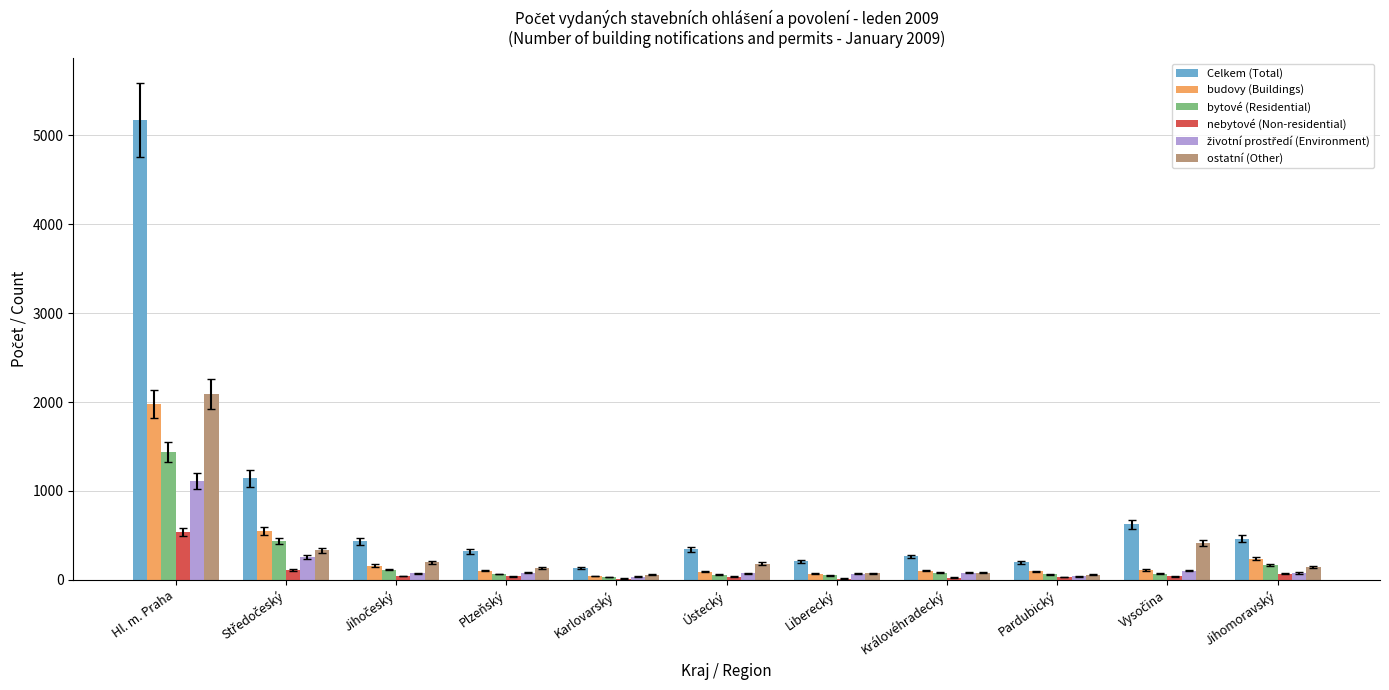

Which category has the highest value in the ostatní (Other) series?

Hl. m. Praha